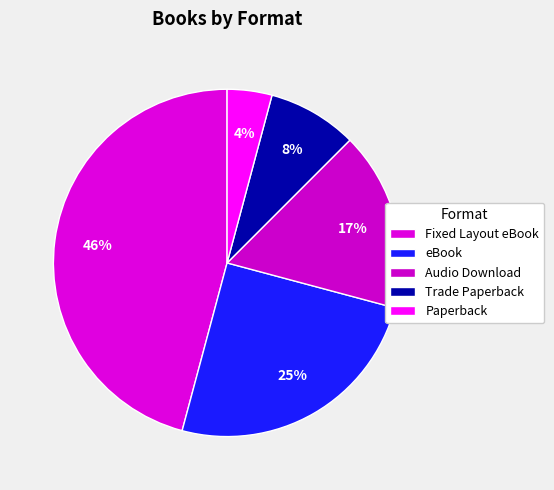

To the nearest percent, what percentage of the pie is Paperback?

4%